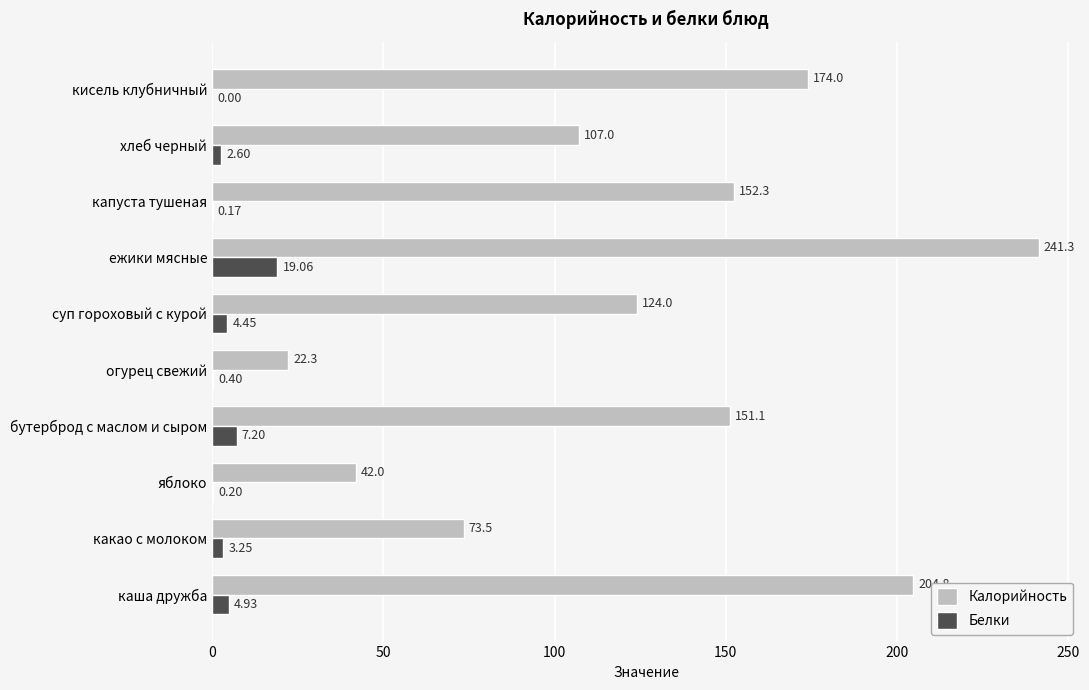

Which series has the largest total across all categories?

Калорийность